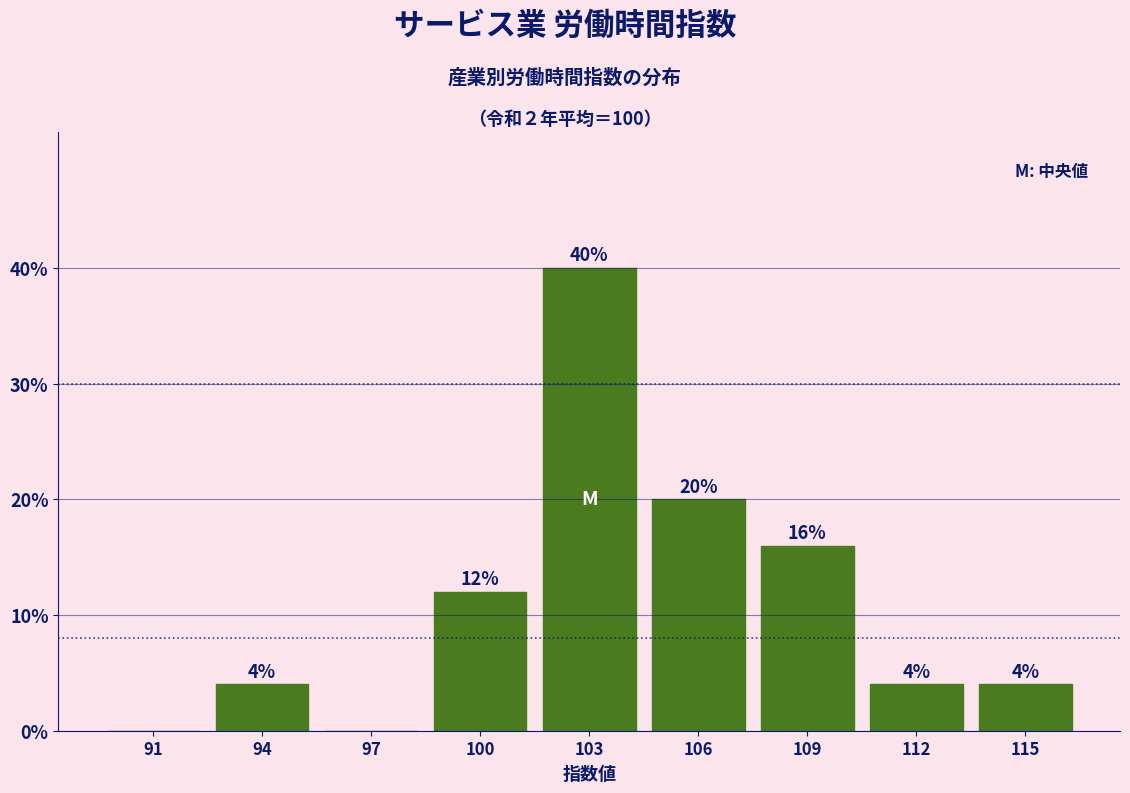

Reading left to right, list all the values displayed in this chart.

91=0	94=4	97=0	100=12	103=40	106=20	109=16	112=4	115=4